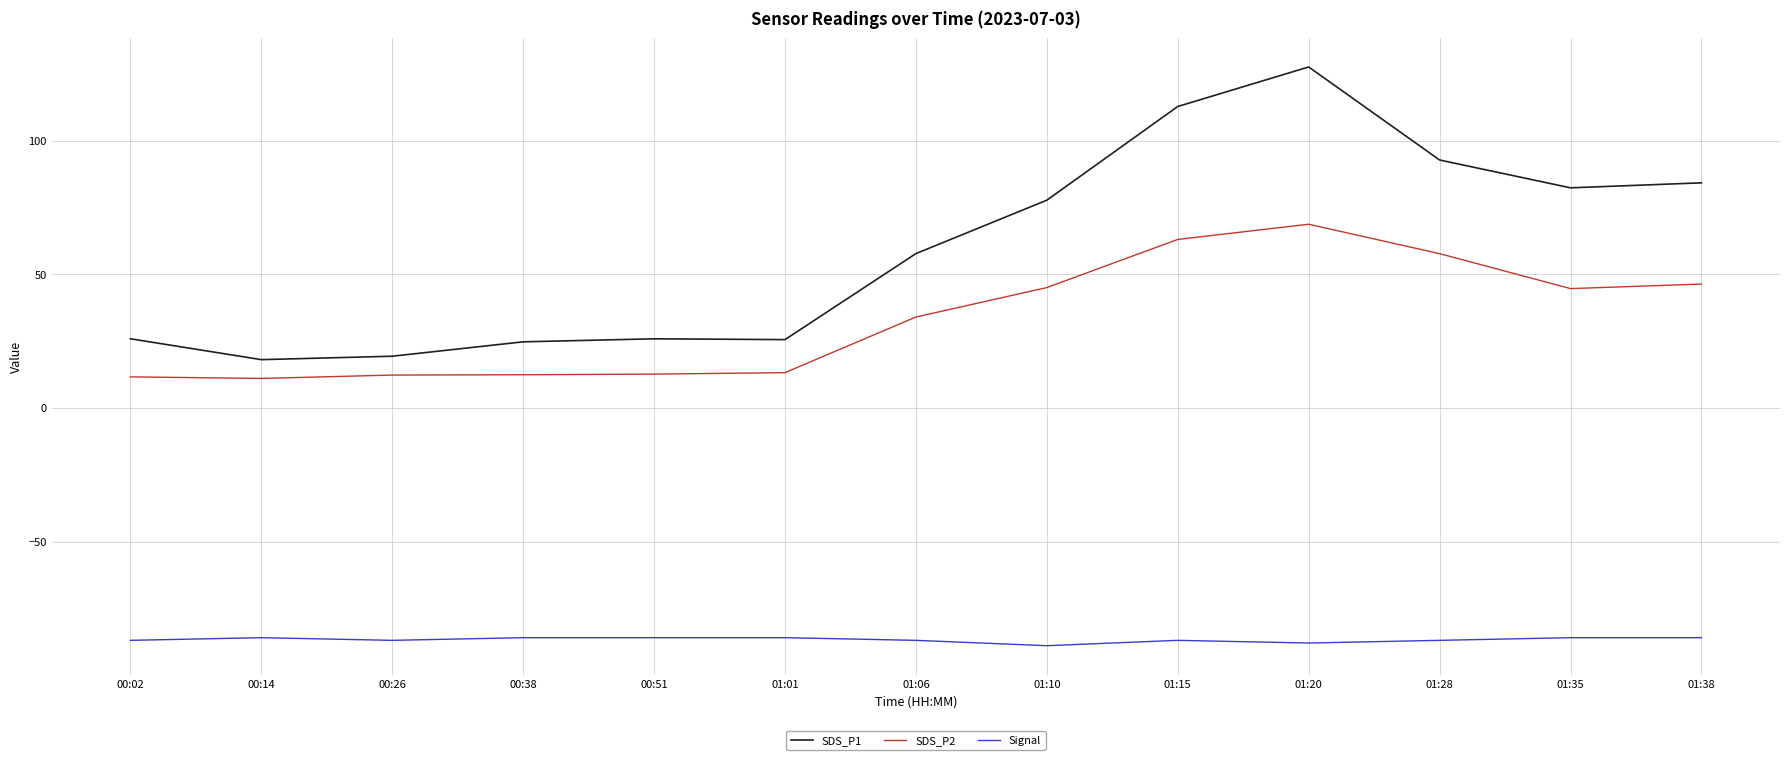

What position from the left is 01:01?

6